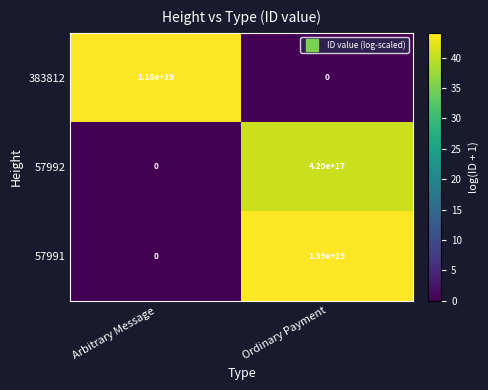

Where is 383812 nearest to the value 5900000000000000000?

Arbitrary Message